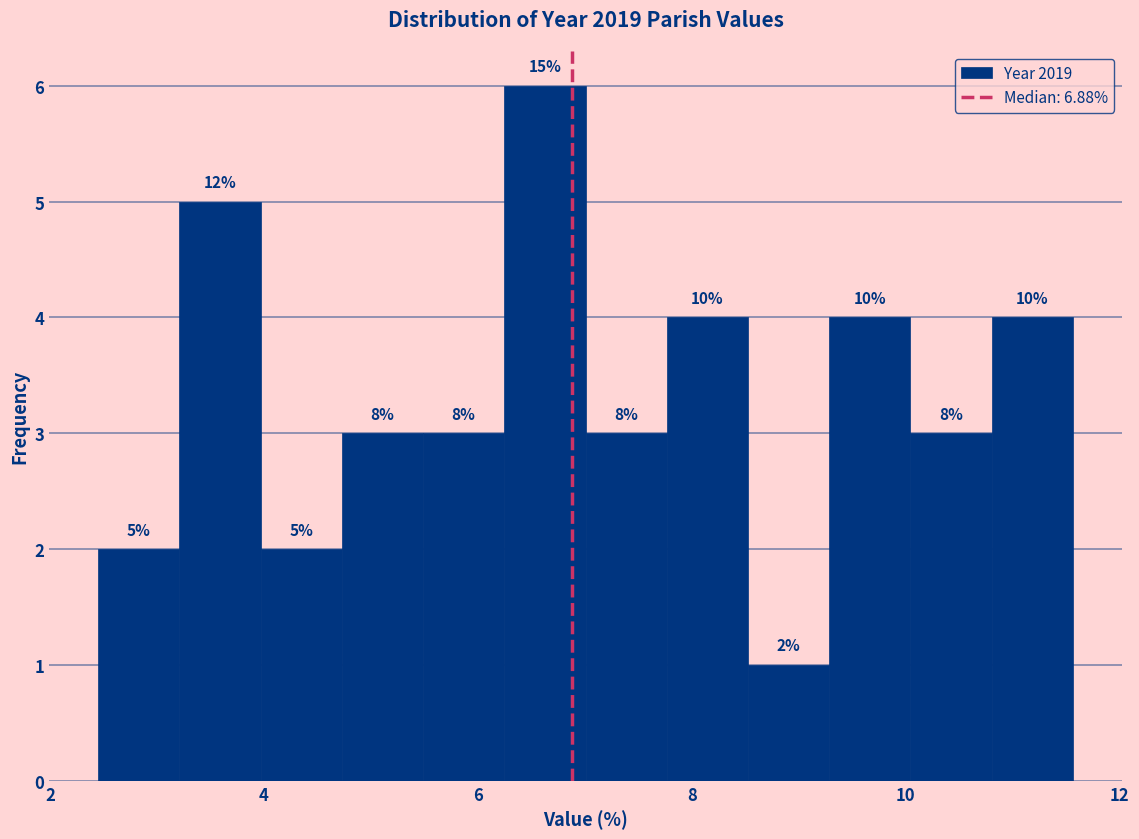

Around what value on the x-axis is the tallest bar? Give the approximate position of its centre, as read against the axis.

6.6